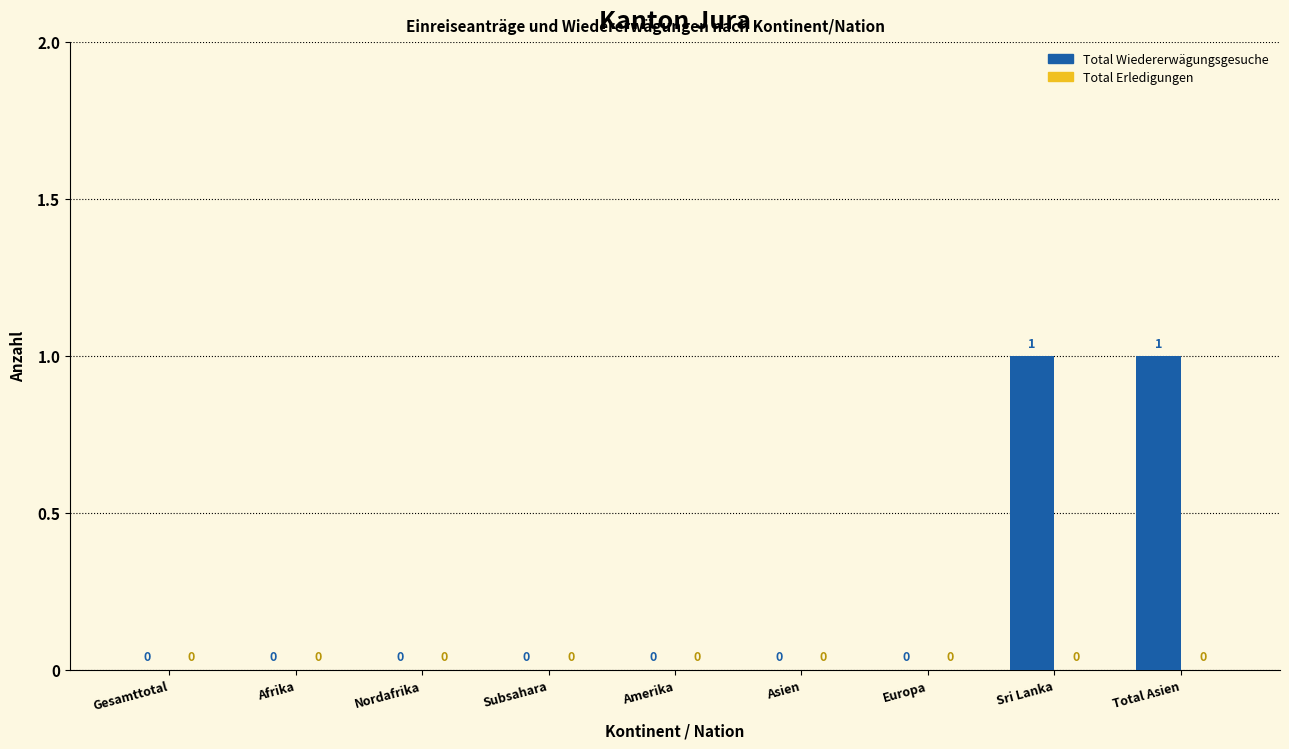

Which has a higher value, Sri Lanka or Amerika?

Sri Lanka